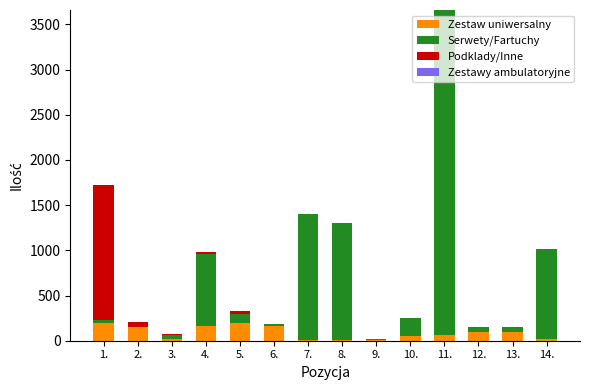

What is the maximum value for Zestaw uniwersalny?

200